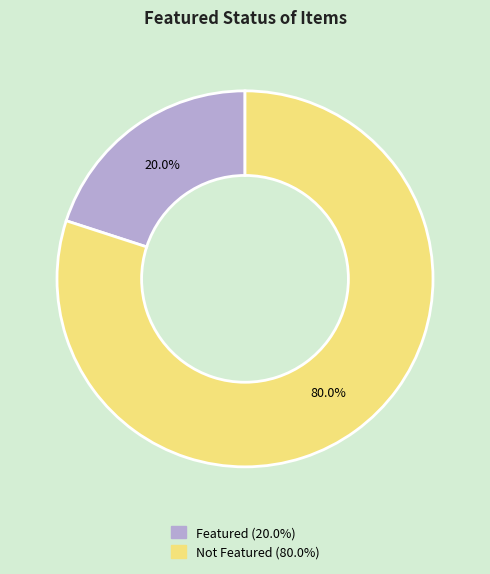

Does any single category account for the majority?

Yes